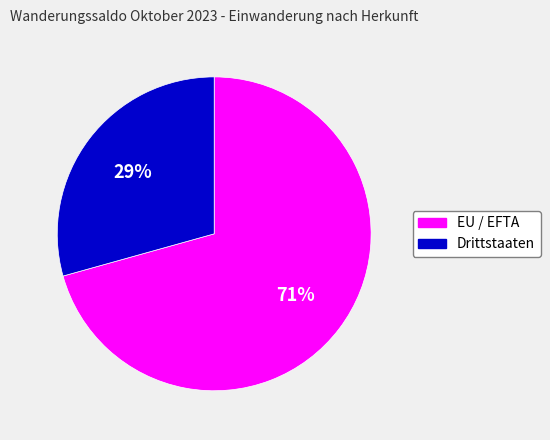

The Drittstaaten slice represents 15% of the pie. True or false?

False